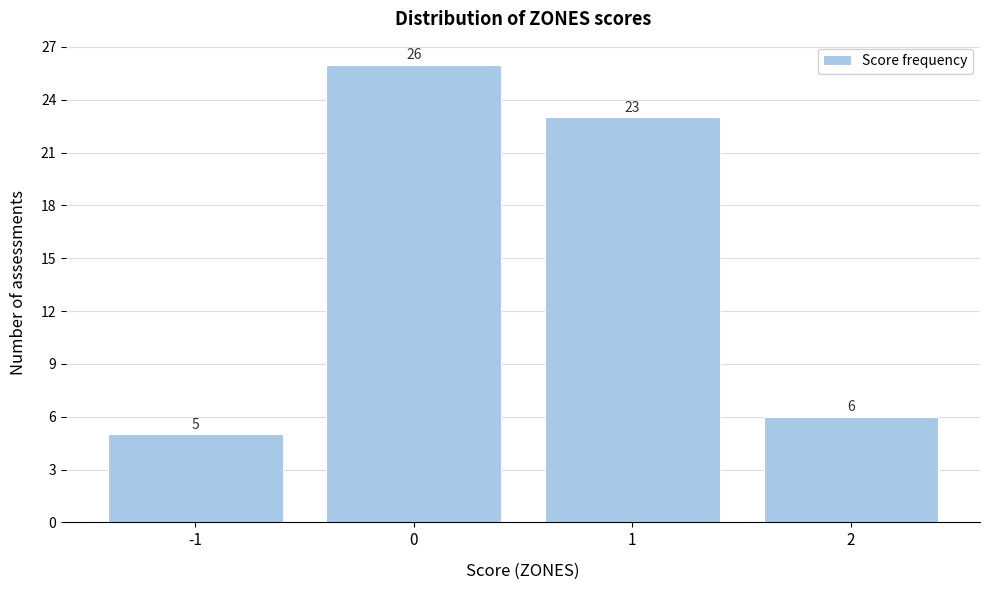

Reading left to right, list all the values displayed in this chart.

5	26	23	6